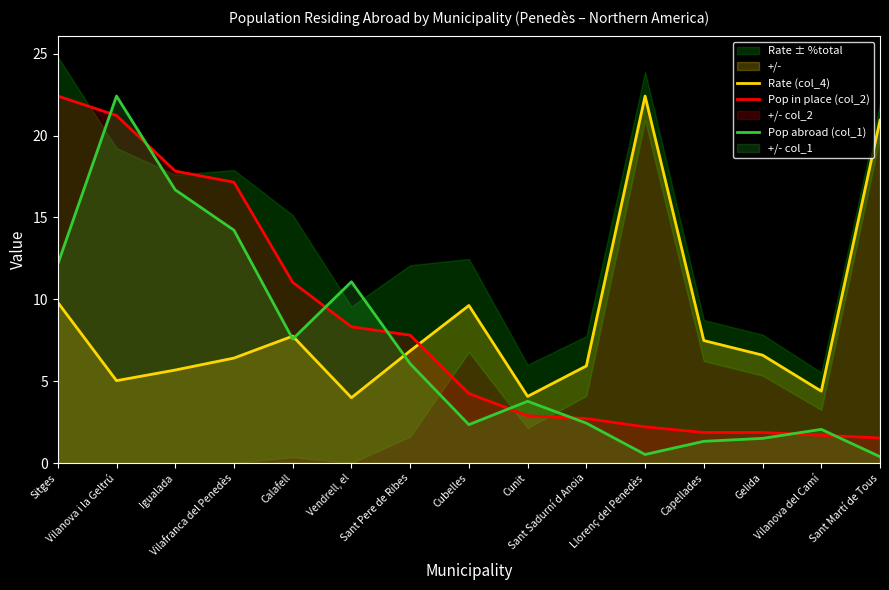

How many lines are shown in the chart?

3